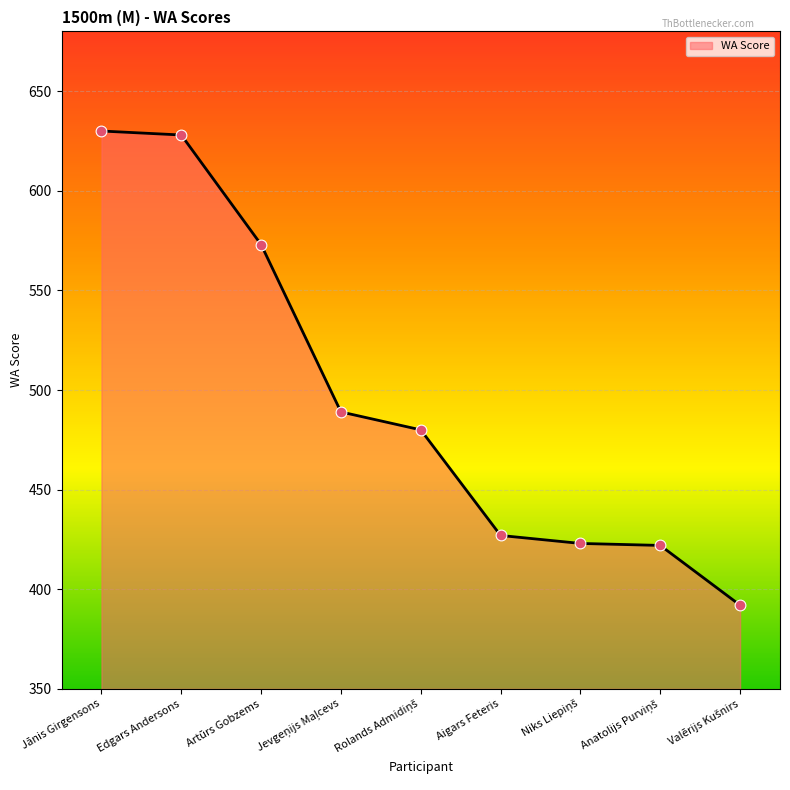

The value at Edgars Andersons is 826. True or false?

False